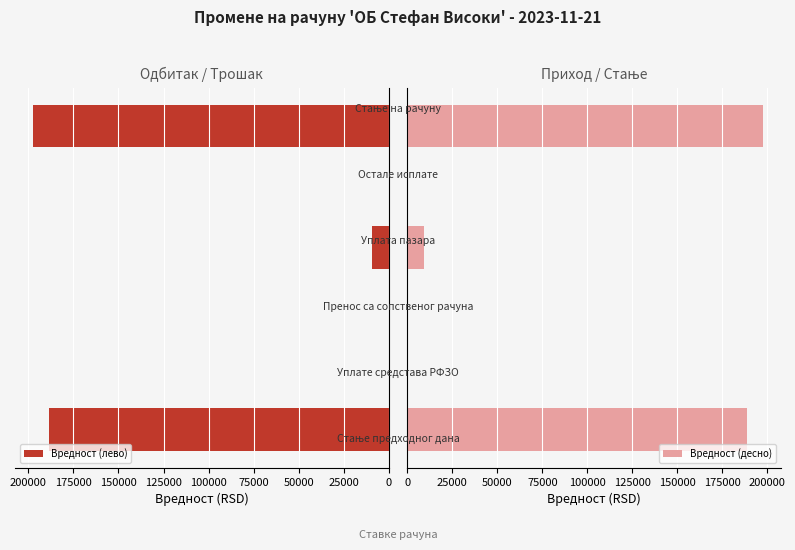

Is the value of Вредност (десно) at 0 greater than the value of Вредност (лево) at 75000?

Yes